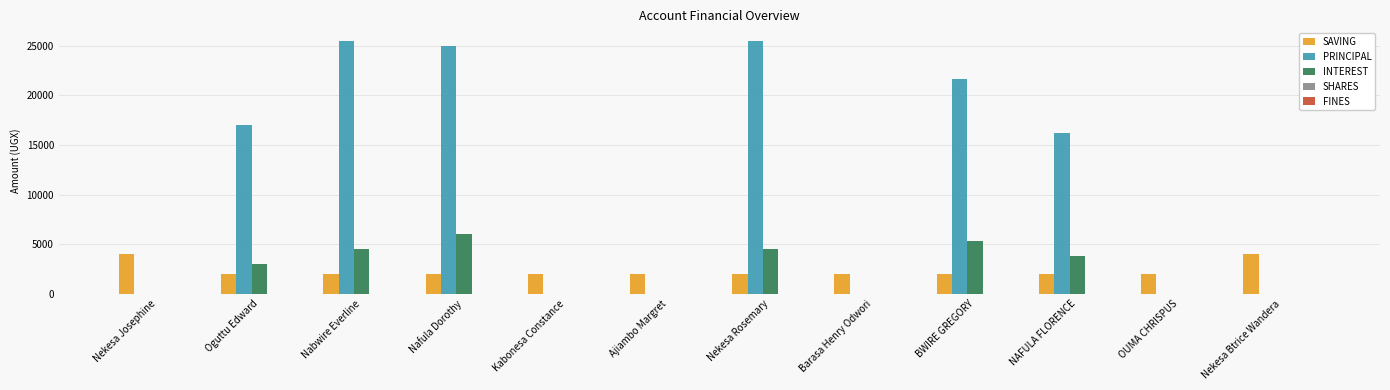

What is the spread (max minus min) of values at Nekesa Btrice Wandera?

4000